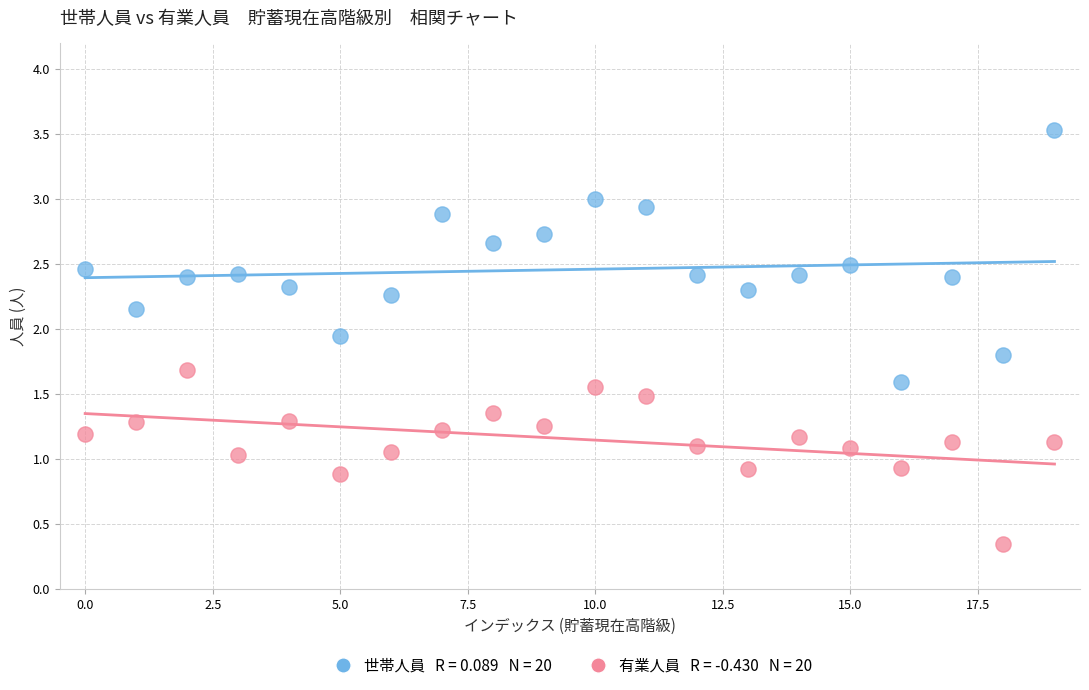

Across all data points, what is the range of Y values (max minus min)?

3.2